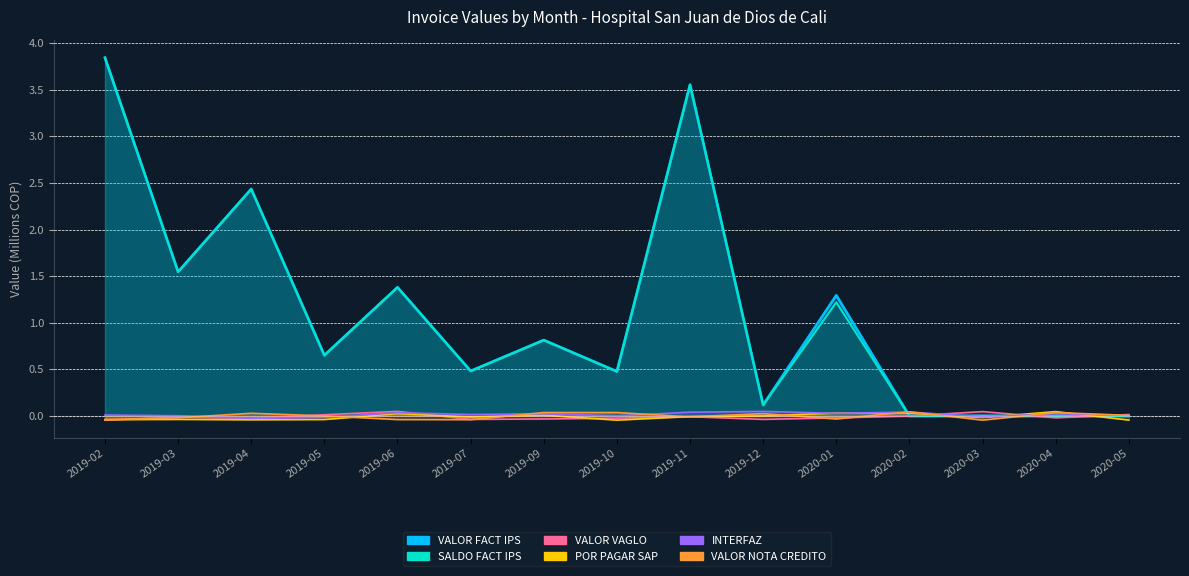

Which series has the largest range (max minus min)?

VALOR FACT IPS